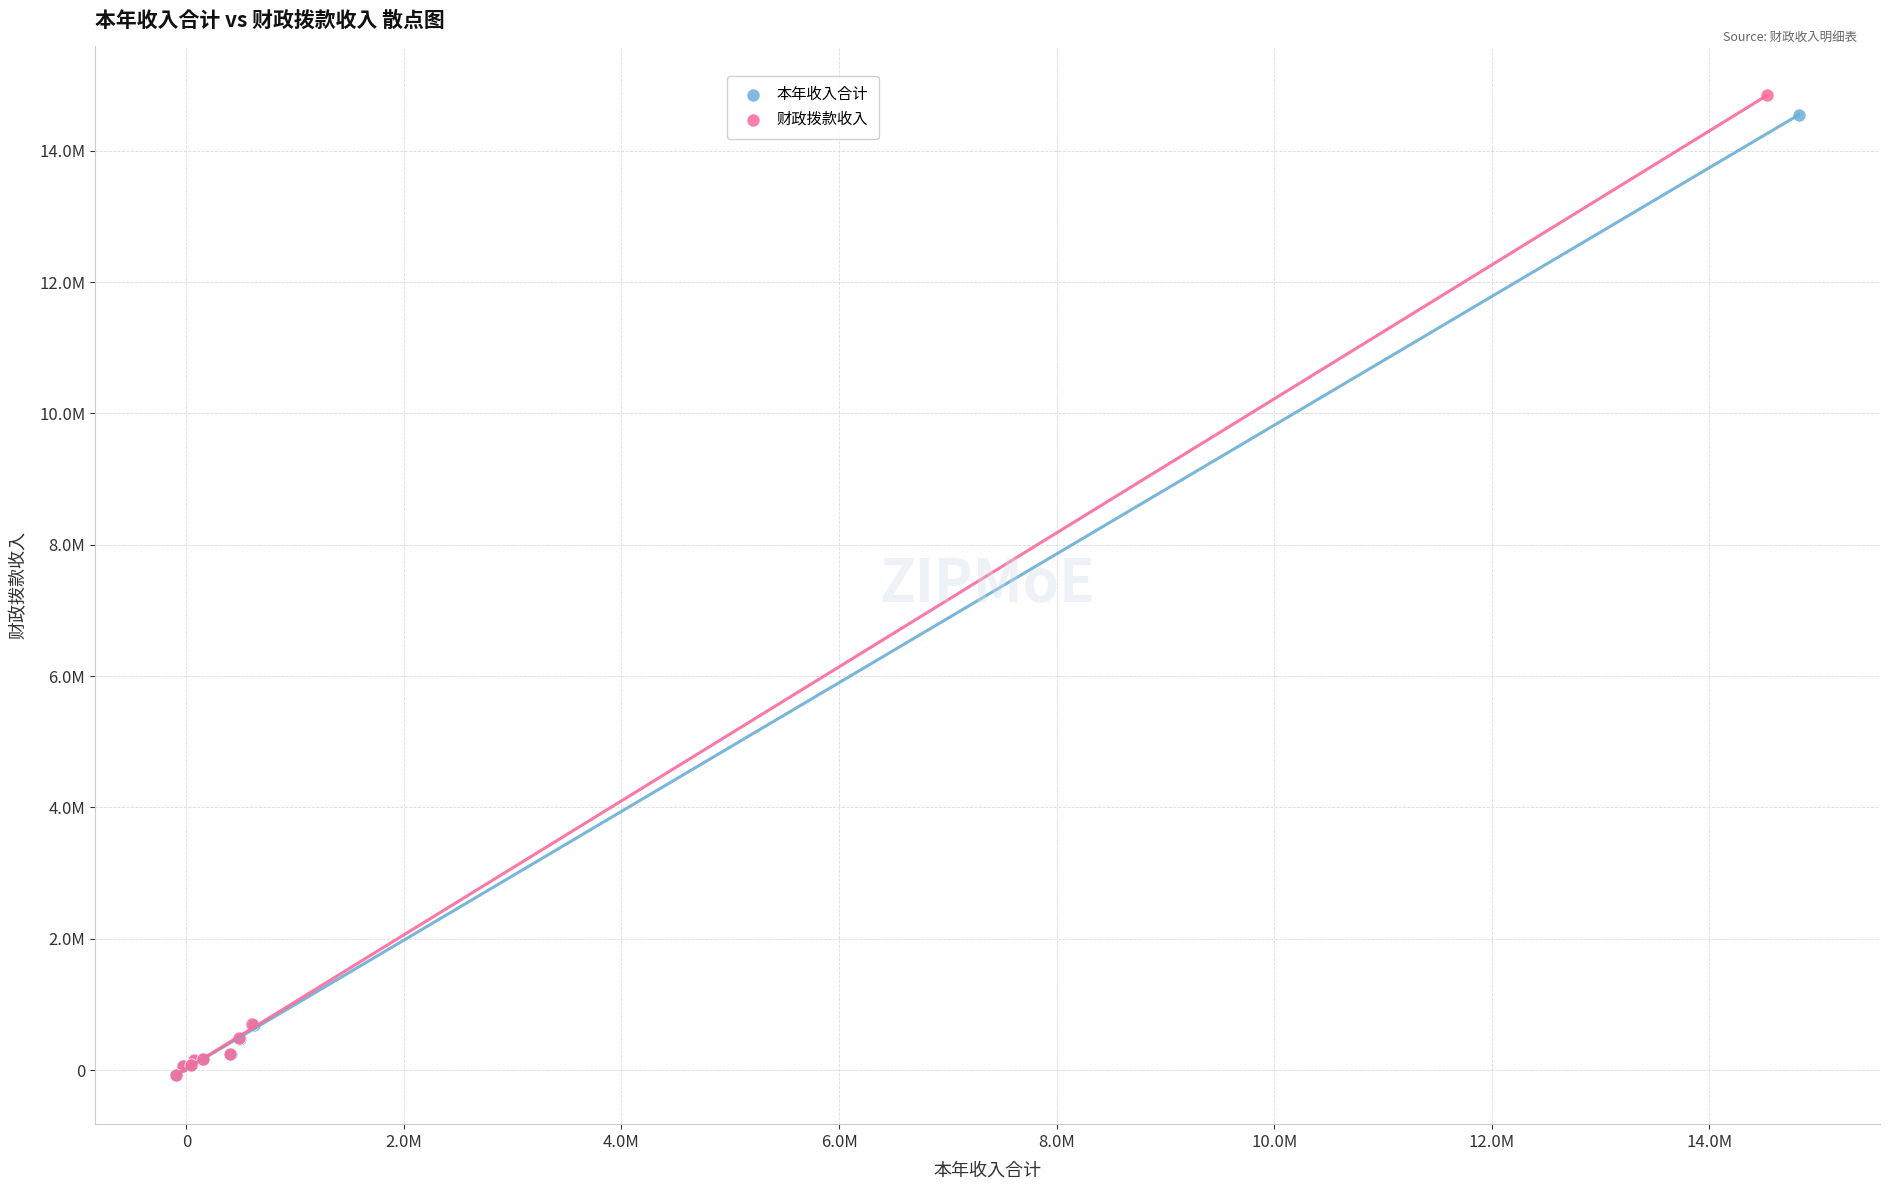

Which series has the widest spread of Y values?

财政拨款收入